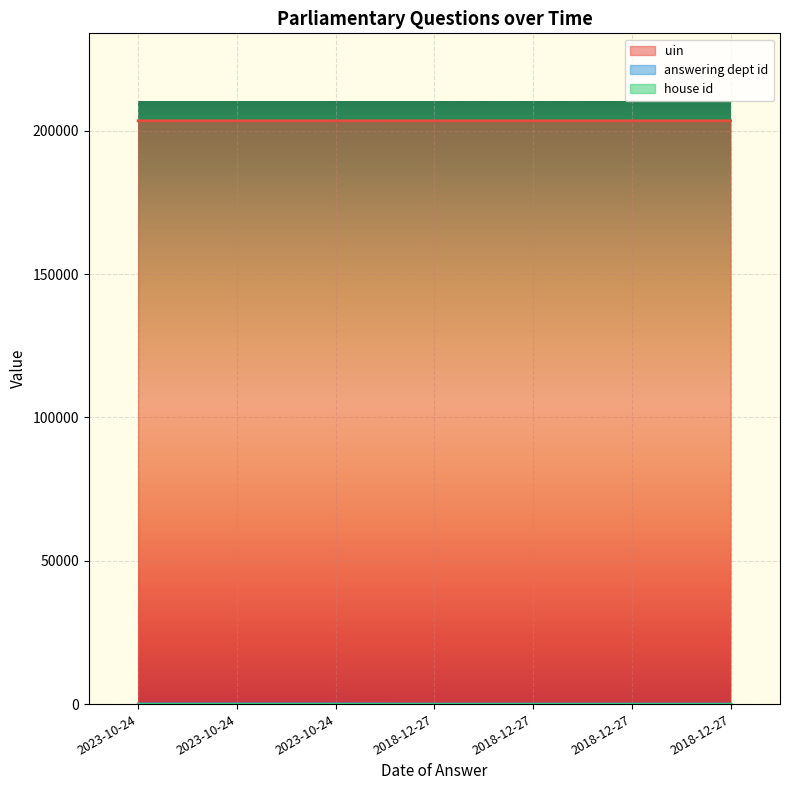

How many lines are shown in the chart?

3